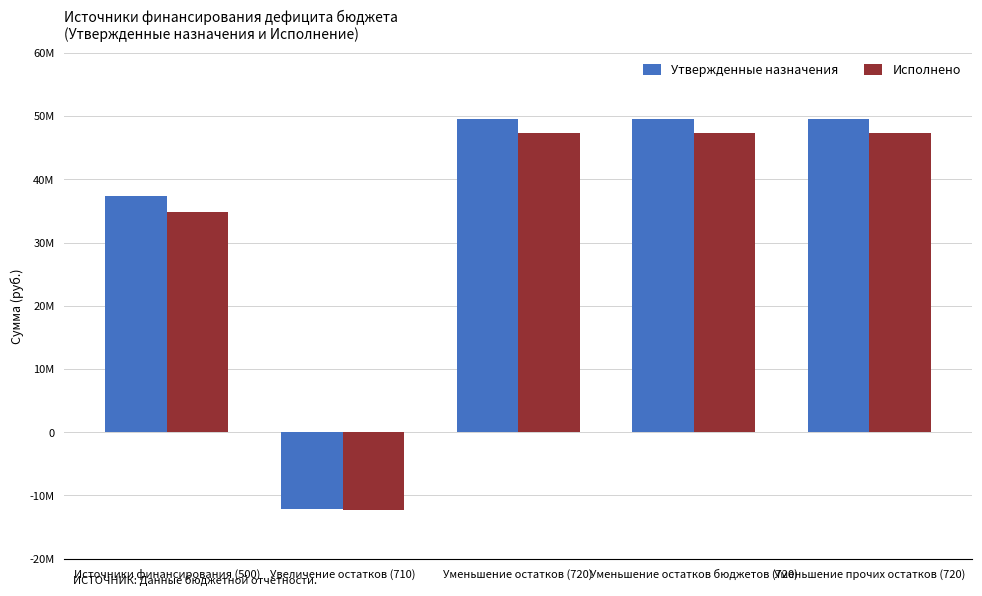

Reading left to right, transcribe all the data shown in this chart.

Утвержденные назначения: Источники финансирования (500)=37374600.0	Увеличение остатков (710)=-12091000.0	Уменьшение остатков (720)=49465600.0	Уменьшение остатков бюджетов (720)=49465600.0	Уменьшение прочих остатков (720)=49465600.0
Исполнено: Источники финансирования (500)=34876658.1	Увеличение остатков (710)=-12377353.1	Уменьшение остатков (720)=47254011.2	Уменьшение остатков бюджетов (720)=47254011.2	Уменьшение прочих остатков (720)=47254011.2